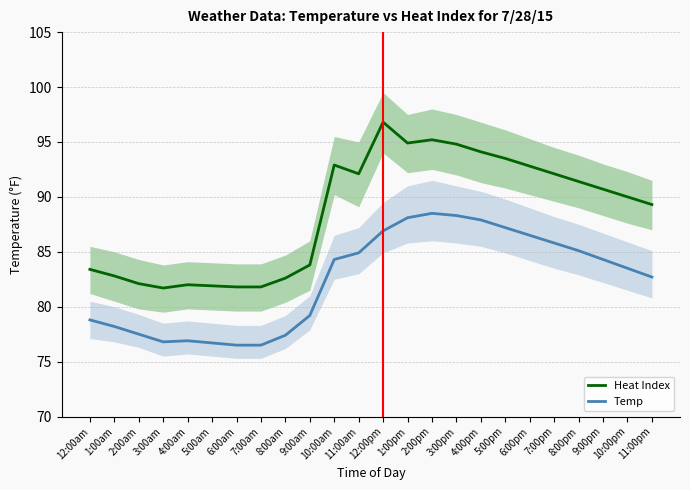

What is the difference between the maximum and minimum values in the Heat Index series?

15.1